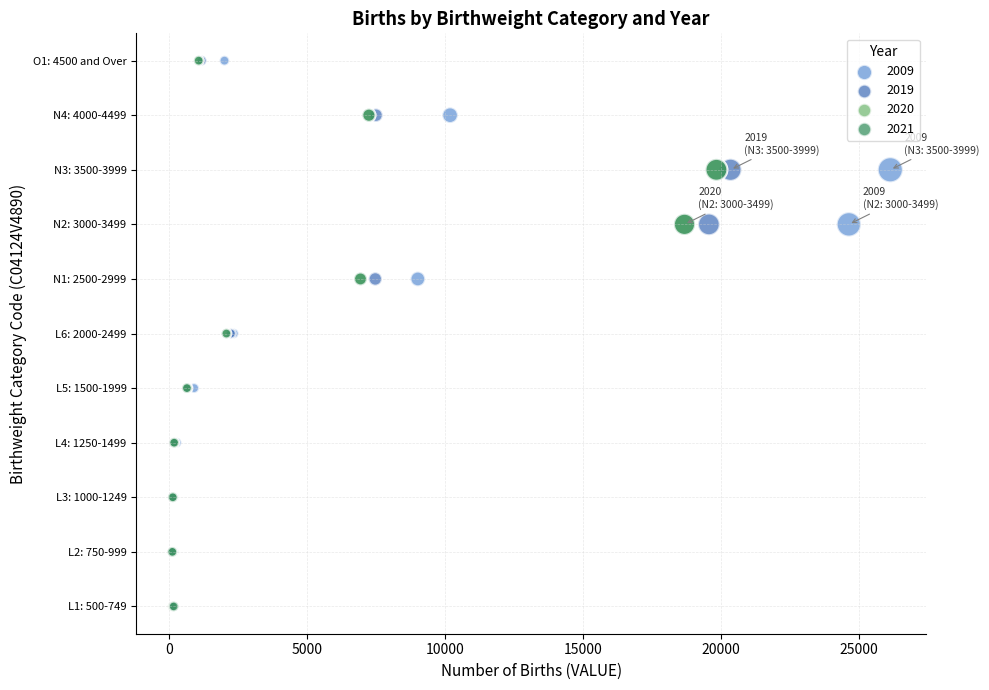

What are all the series names shown in the legend?

2009, 2019, 2020, 2021